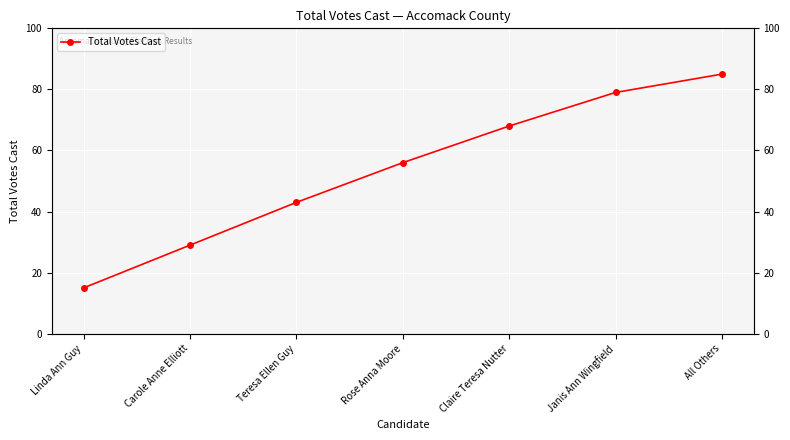

True or false: the data shows 68 at Claire Teresa Nutter.

True